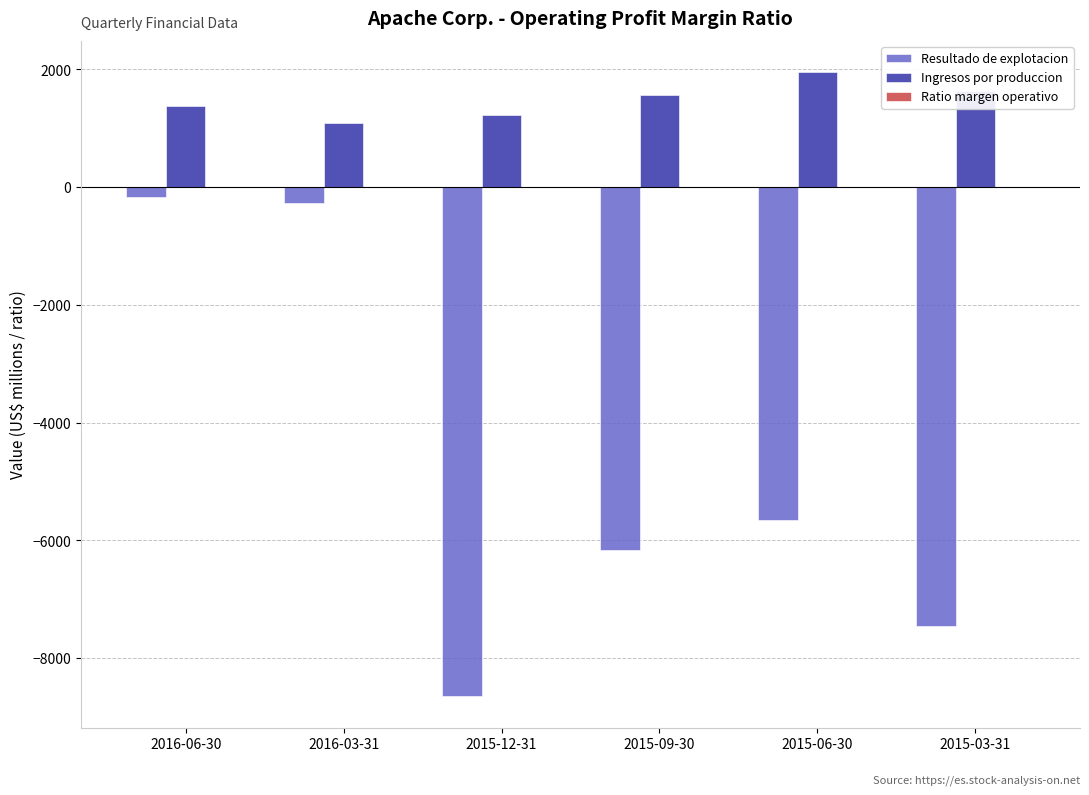

At which label does Resultado de explotacion first exceed -5654?

2016-06-30